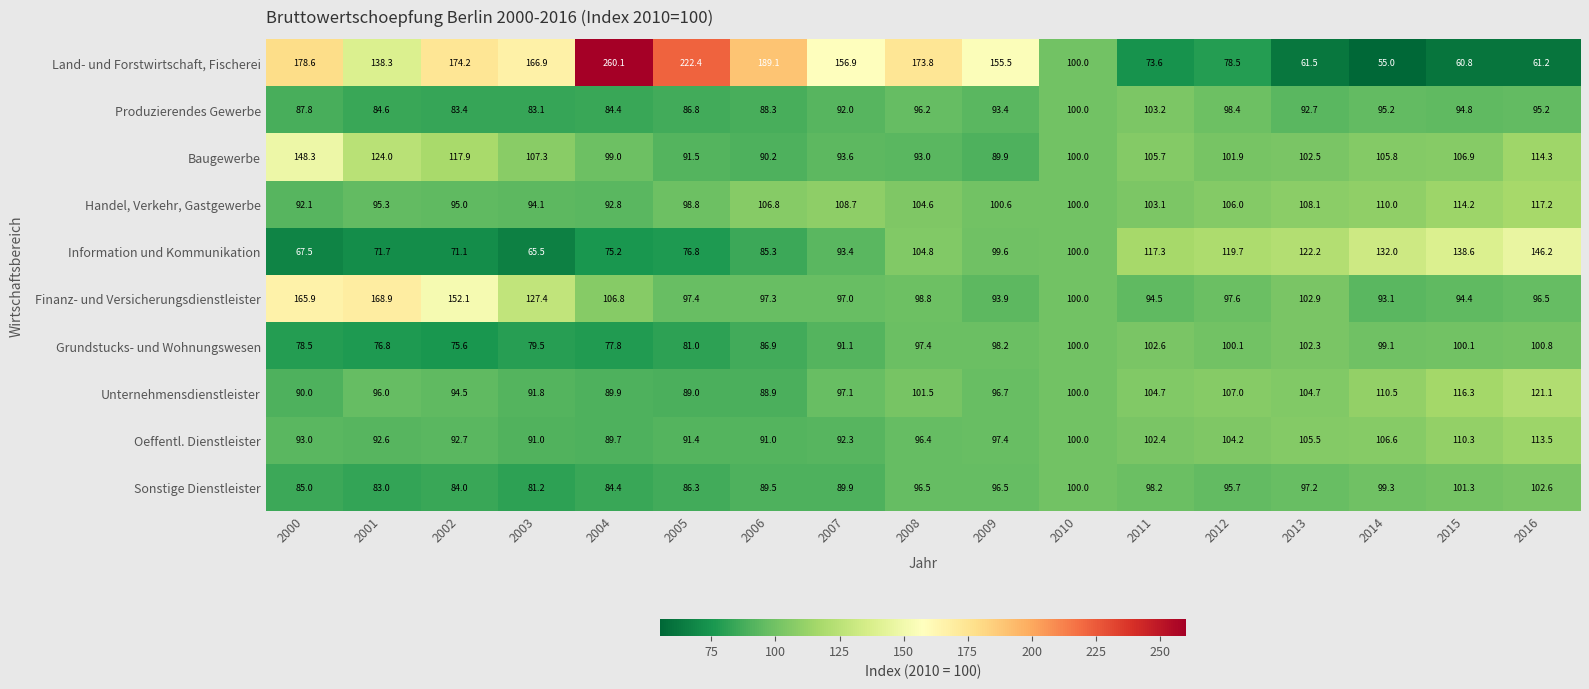

The Finanz- und Versicherungsdienstleister series shows 89.5 at 2002. True or false?

False